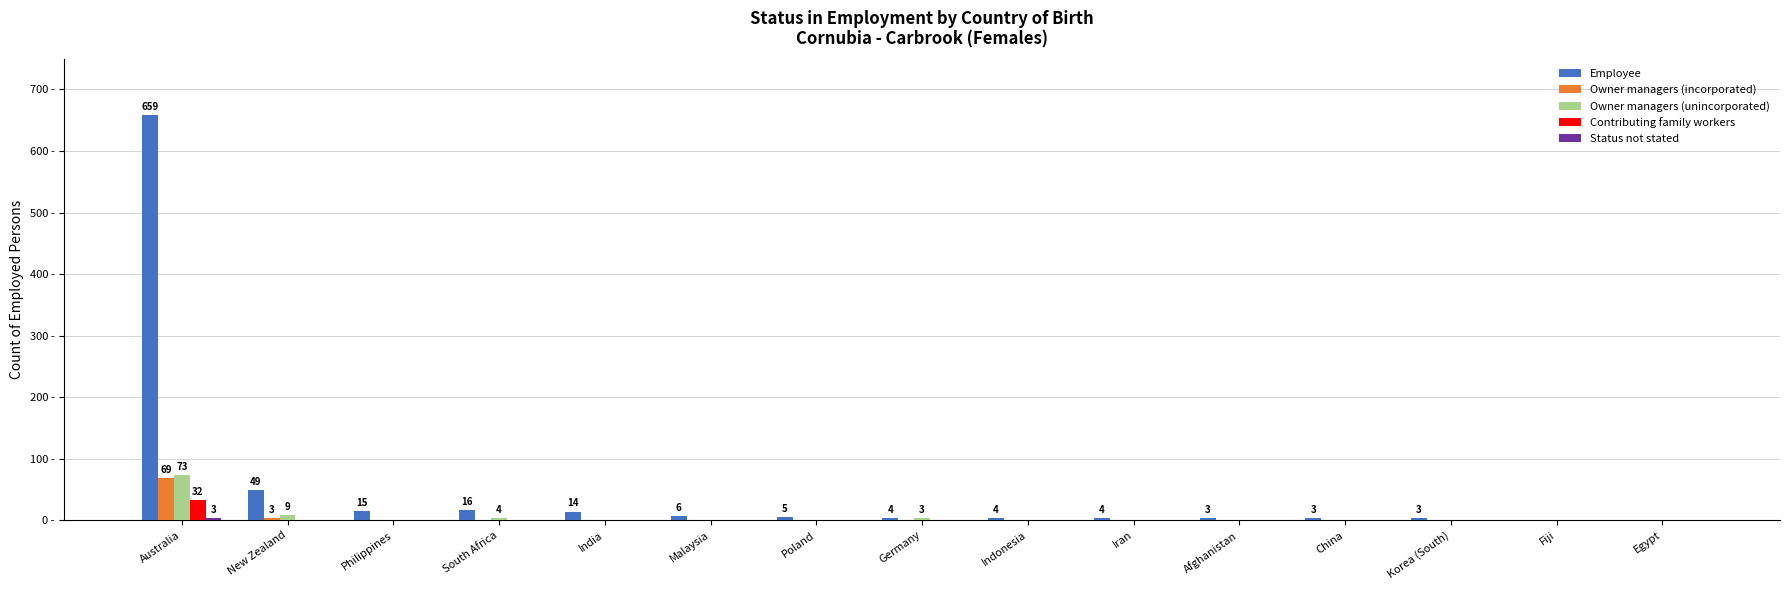

Where is Employee nearest to the value 329?

New Zealand